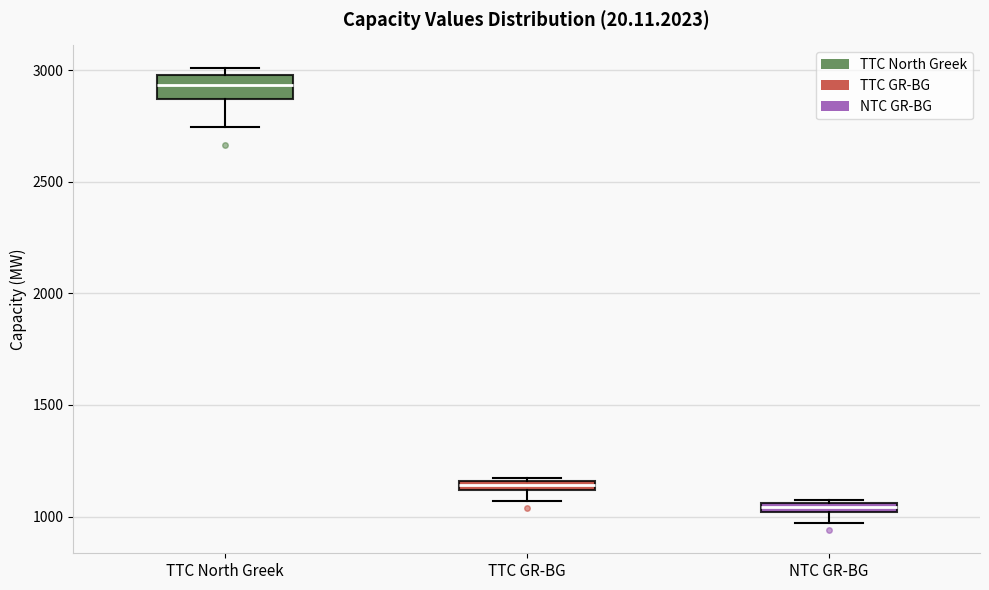

Where is the upper edge of the box for TTC GR-BG on the y-axis? The values are not printed on the chart, so give them approximately, as read against the axis.

1150